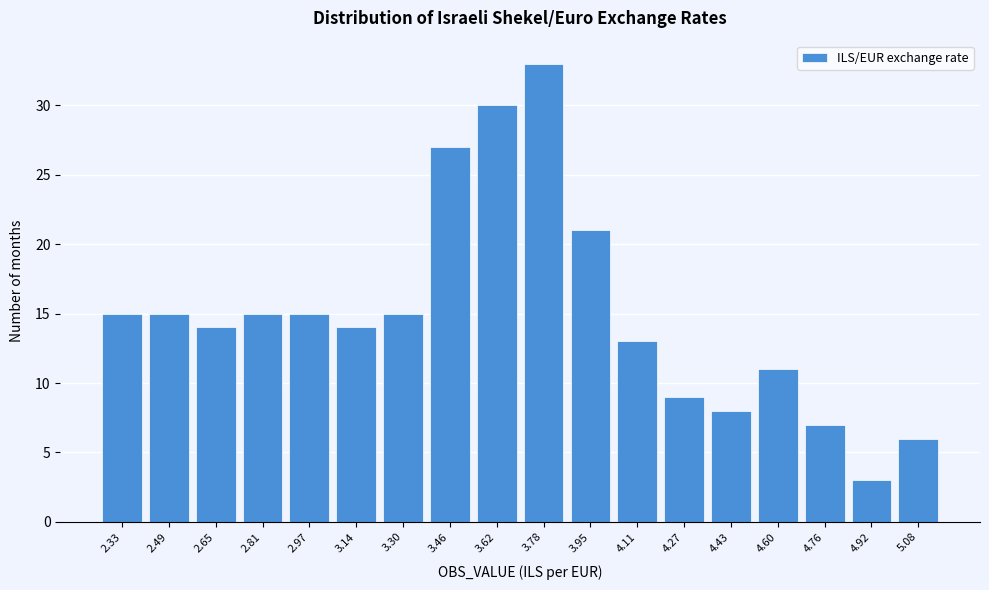

Reading left to right, list all the values displayed in this chart.

15	15	14	15	15	14	15	27	30	33	21	13	9	8	11	7	3	6